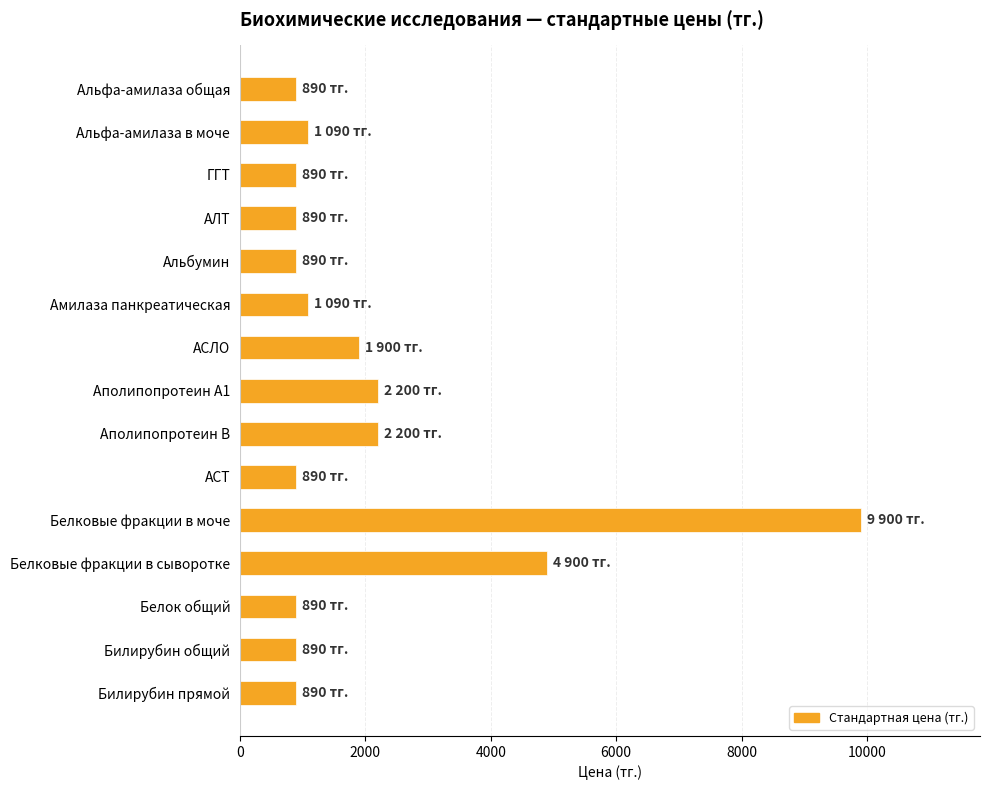

Reading top to bottom, transcribe all the data shown in this chart.

890	1090	890	890	890	1090	1900	2200	2200	890	9900	4900	890	890	890